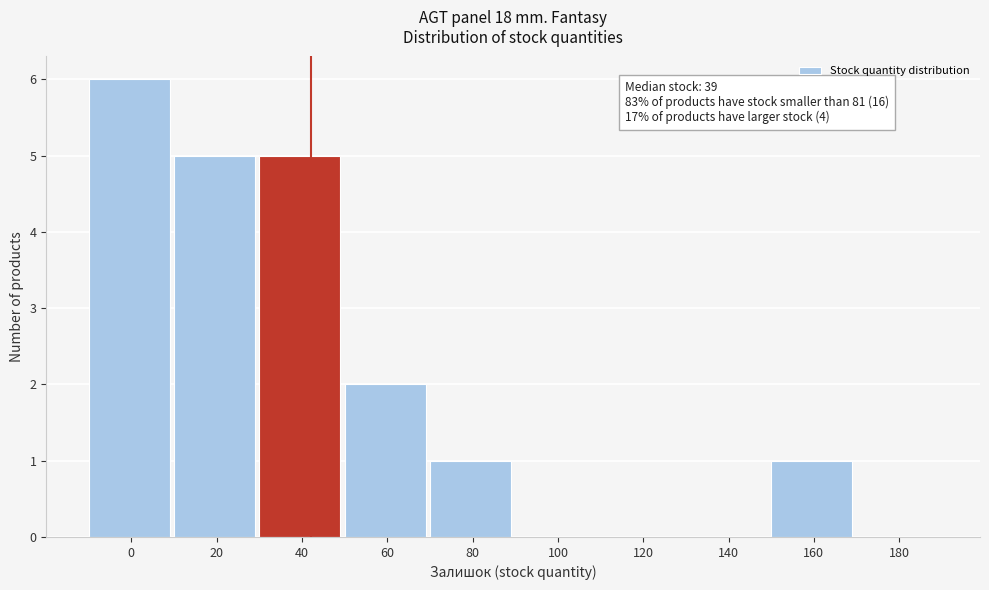

Reading left to right, transcribe all the data shown in this chart.

0=6	20=5	40=5	60=2	80=1	100=0	120=0	140=0	160=1	180=0